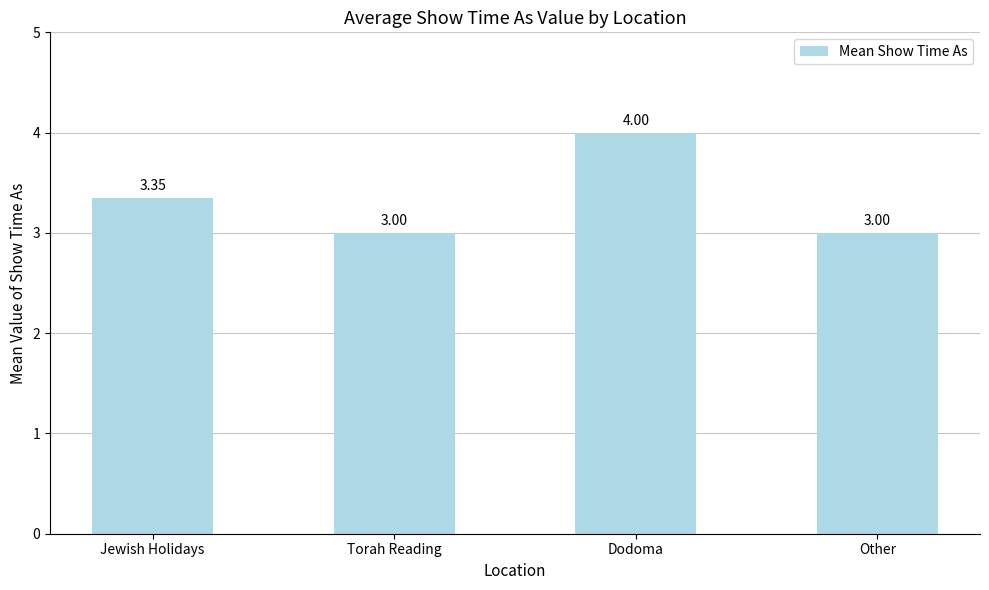

What is the label of the 1st bar from the left?

Jewish Holidays